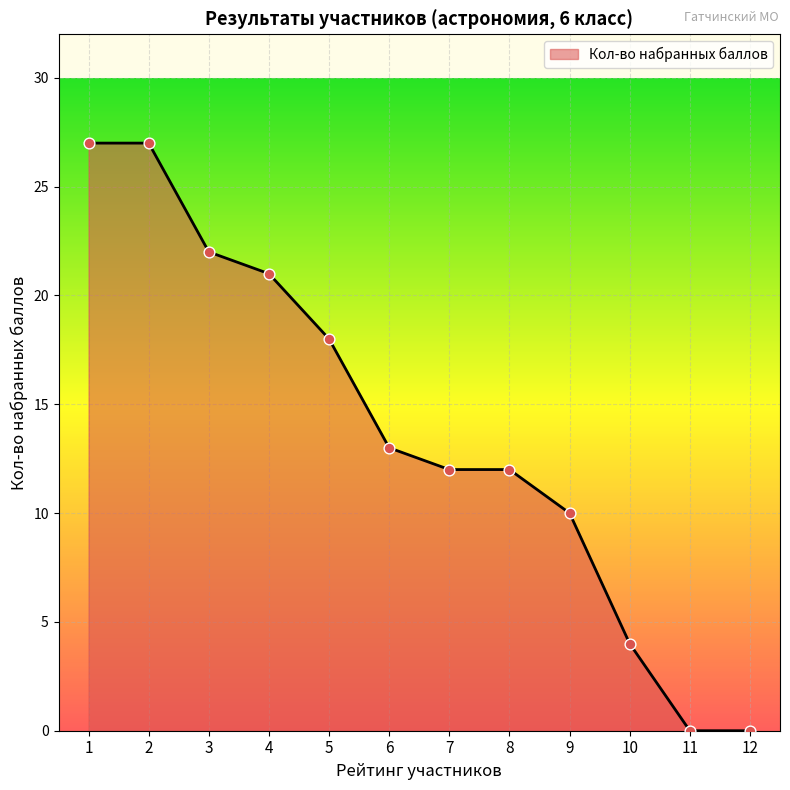

What is the change in value from 3 to 5?

-4